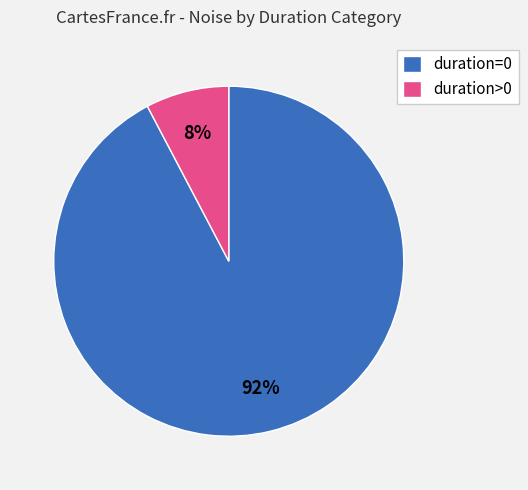

To the nearest percent, what percentage of the pie is duration>0?

8%